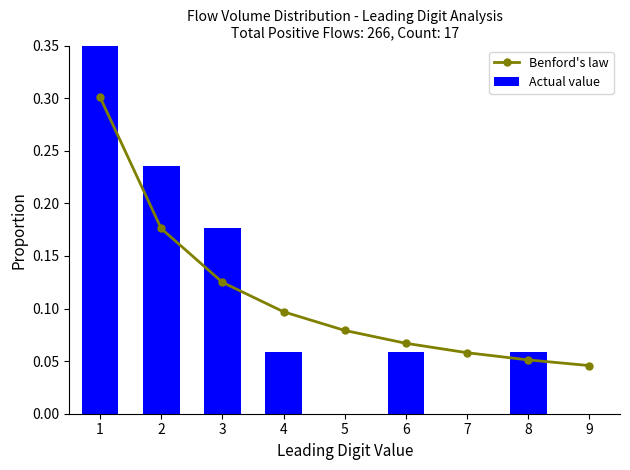

Reading left to right, what are all the values shown in this chart?

Benford's law: 1=0.3	2=0.2	3=0.1	4=0.1	5=0.1	6=0.1	7=0.1	8=0.1	9=0.0
Actual value: 1=0.4	2=0.2	3=0.2	4=0.1	5=0.0	6=0.1	7=0.0	8=0.1	9=0.0